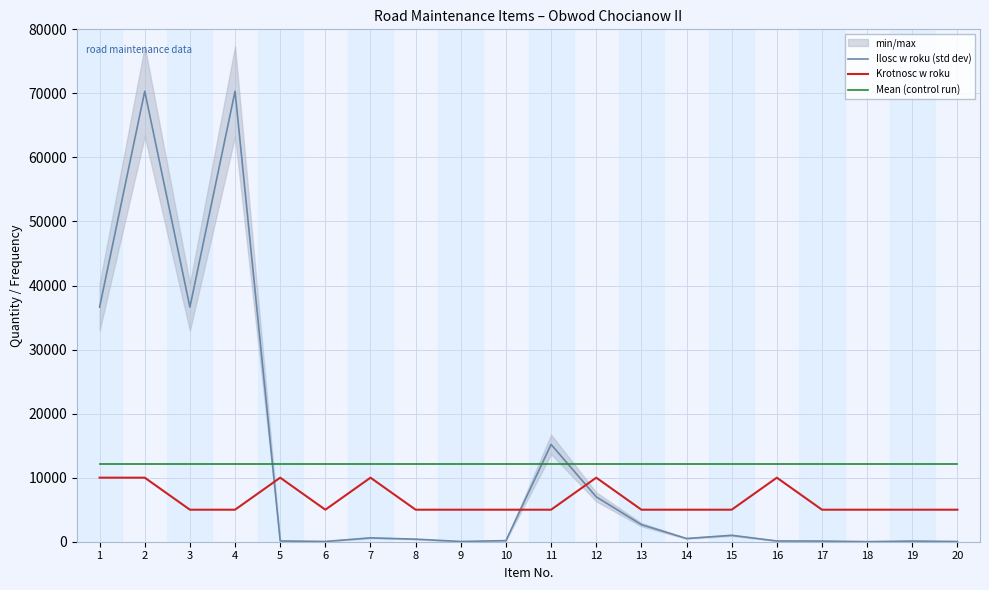

Is the value of Ilosc w roku (std dev) at 8 greater than the value of Krotnosc w roku at 10?

No